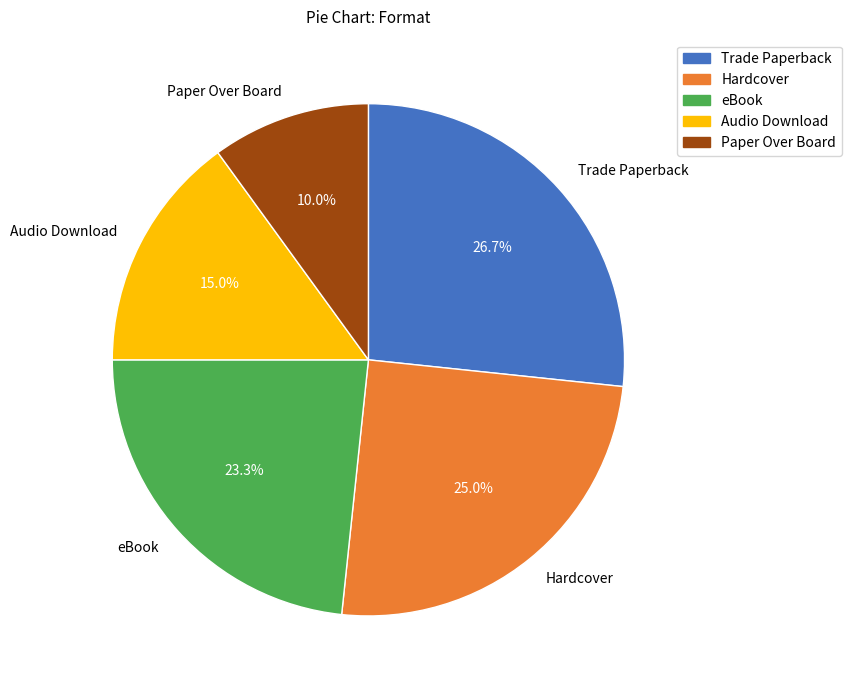

Which has a higher value, Hardcover or Trade Paperback?

Trade Paperback